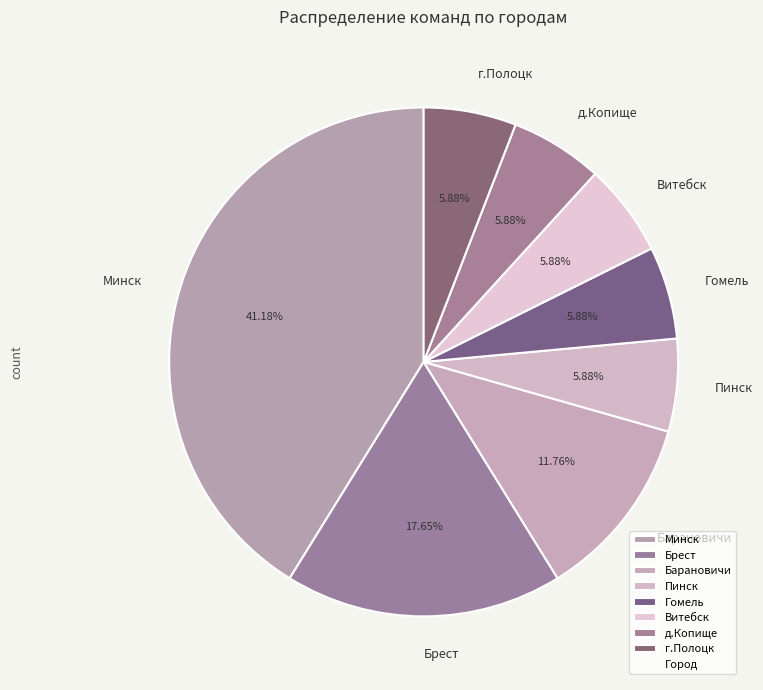

Which has a higher value, Витебск or Брест?

Брест